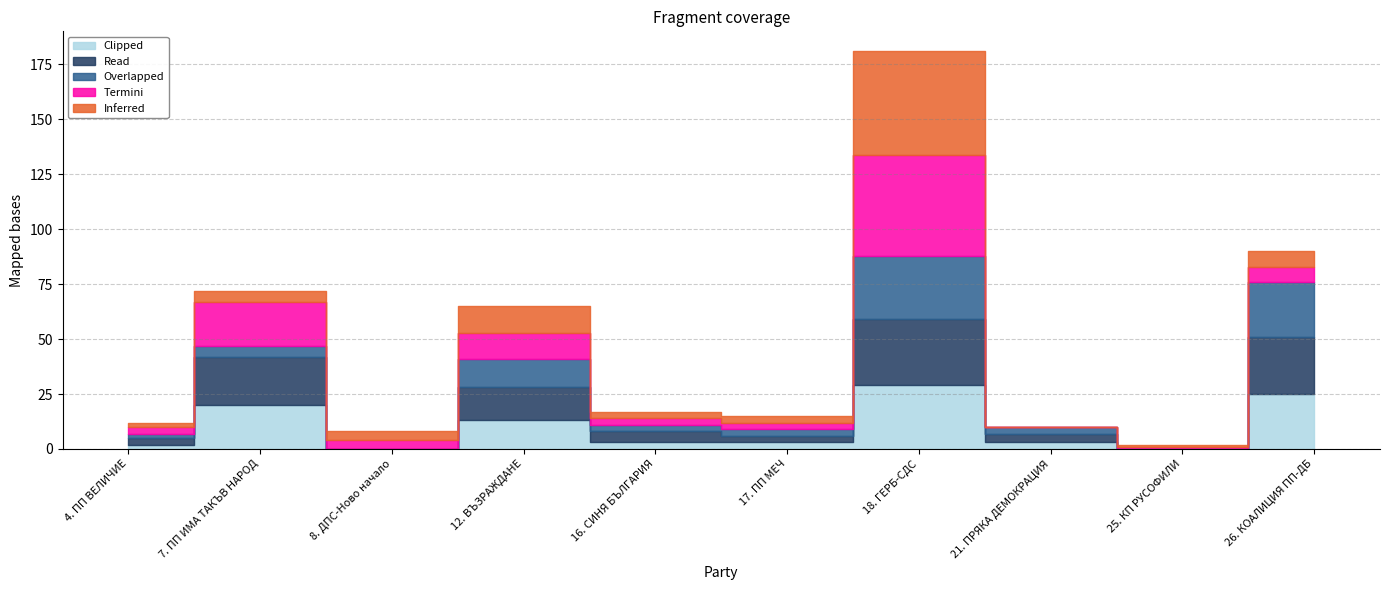

At which category is the sum across all series the highest?

18. ГЕРБ-СДС